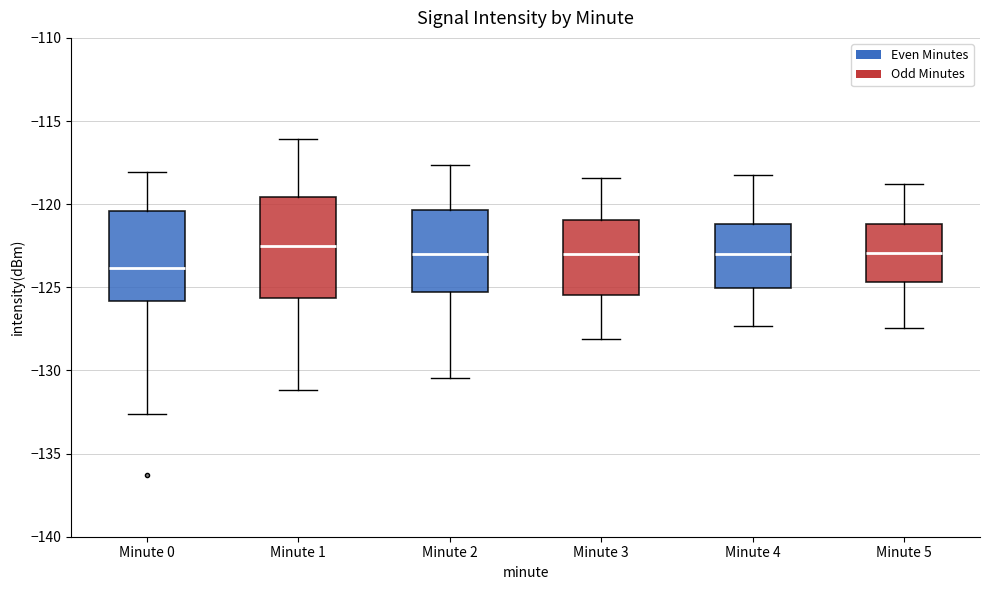

Comparing the boxes themselves (not the whiskers), which one is the tallest?

Minute 1